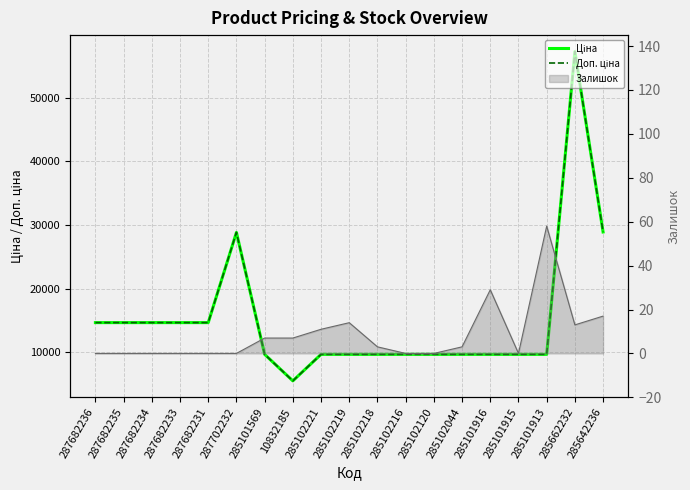

Between 285662232 and 287682233, which is larger?

285662232